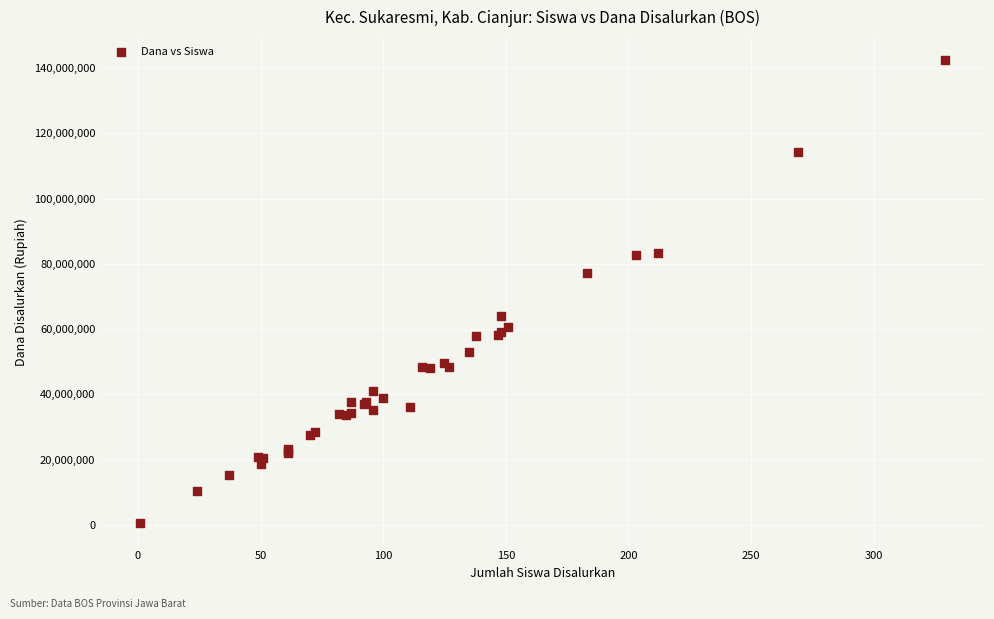

What Y value in the scatter plot is closest to 71437500?

77175000